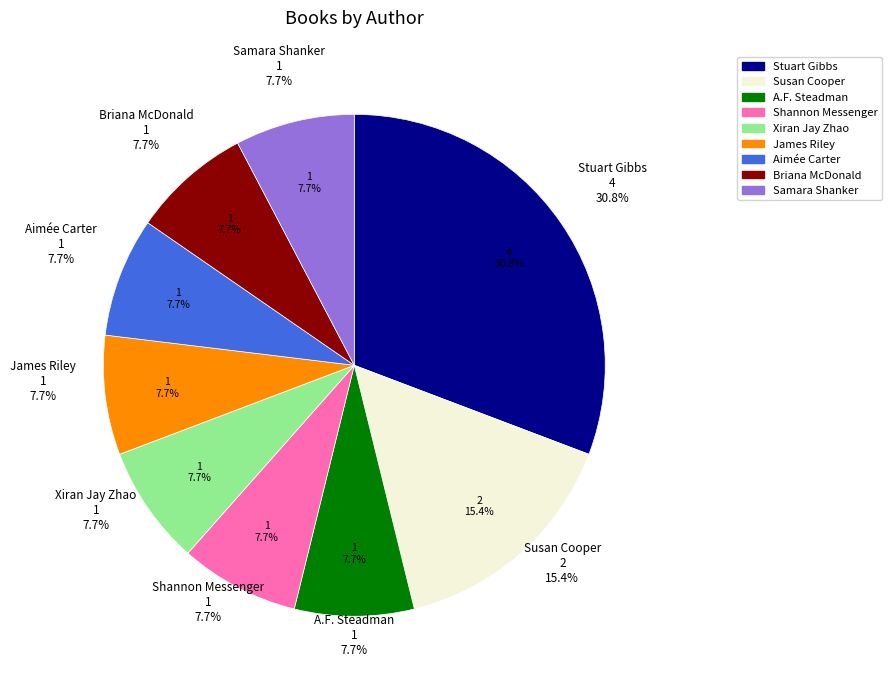

Which has a higher value, Stuart Gibbs or Samara Shanker?

Stuart Gibbs